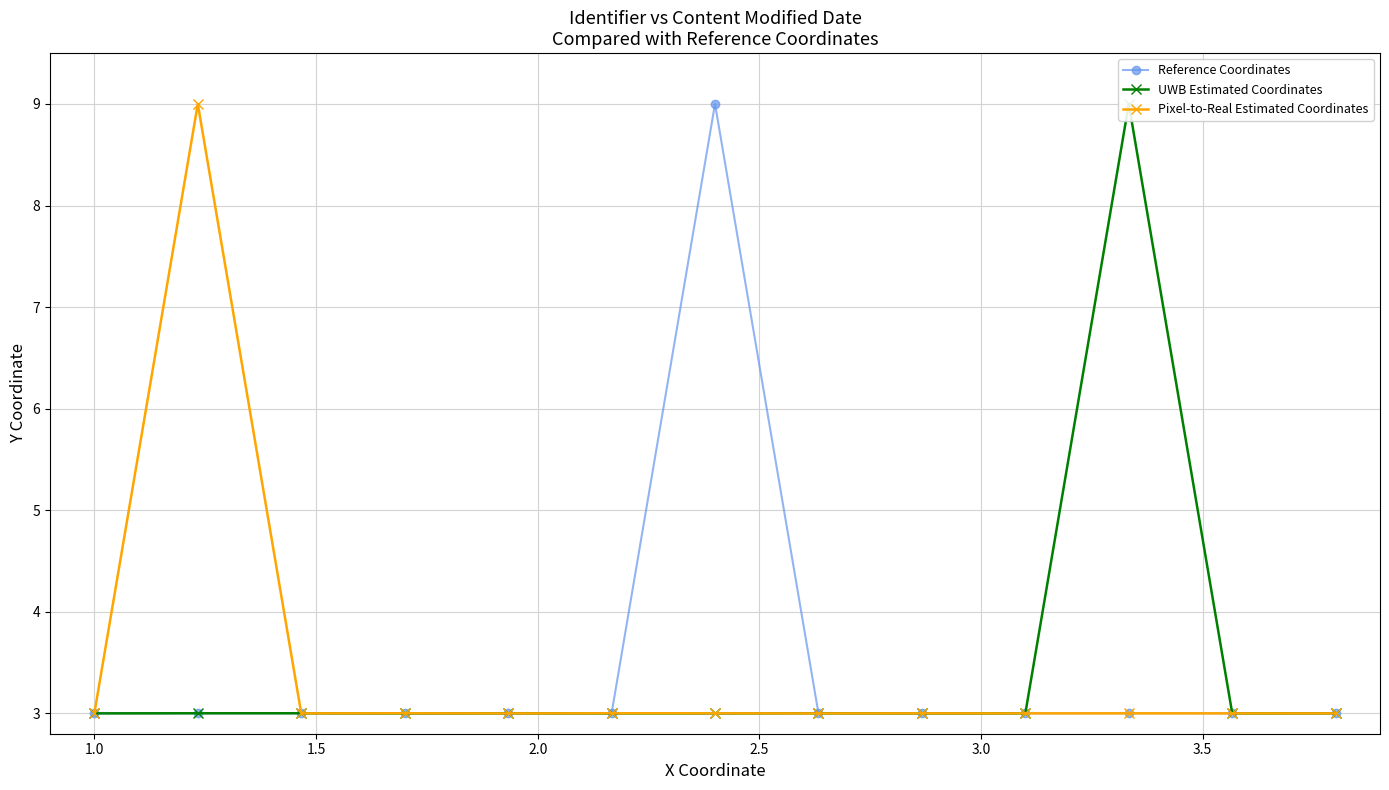

What is the lowest value of the Pixel-to-Real Estimated Coordinates series?

3.0